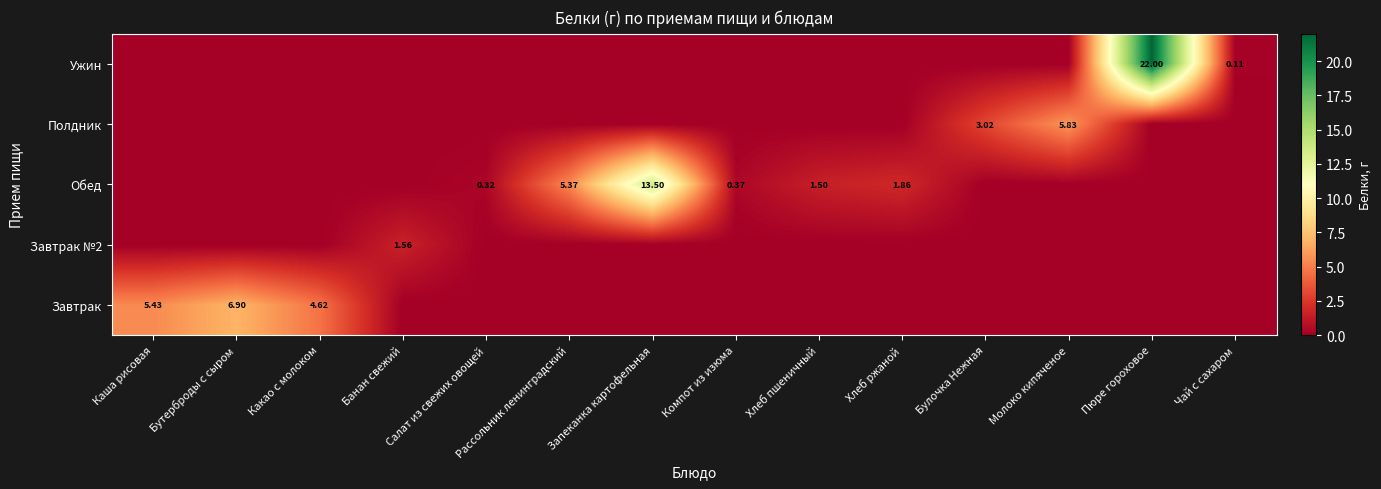

What is the maximum value for Завтрак №2?

1.6